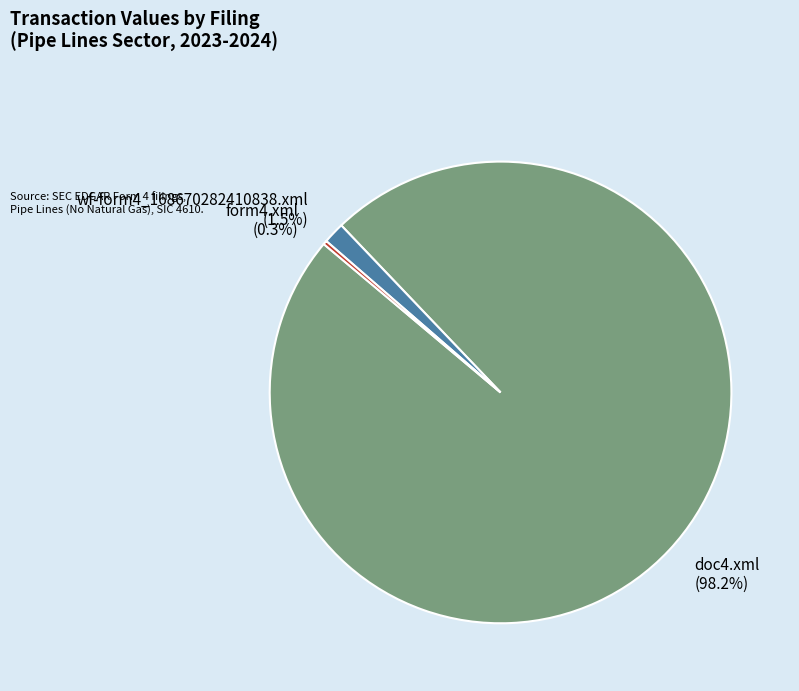

To the nearest percent, what percentage of the pie is doc4.xml?

98%